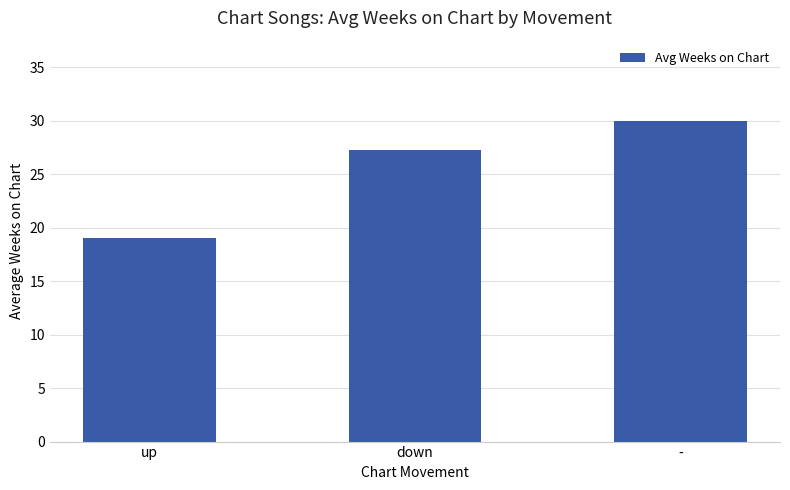

What is the maximum value shown in the chart?

30.0